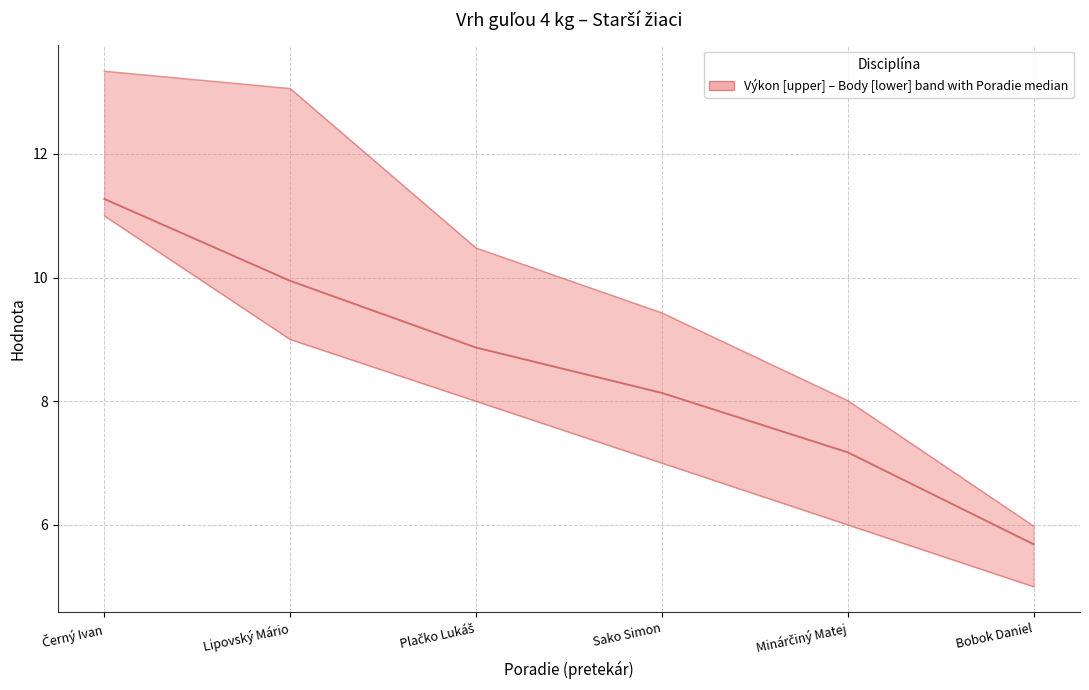

True or false: Výkon has a value of 8.0 at Minárčiný Matej.

True